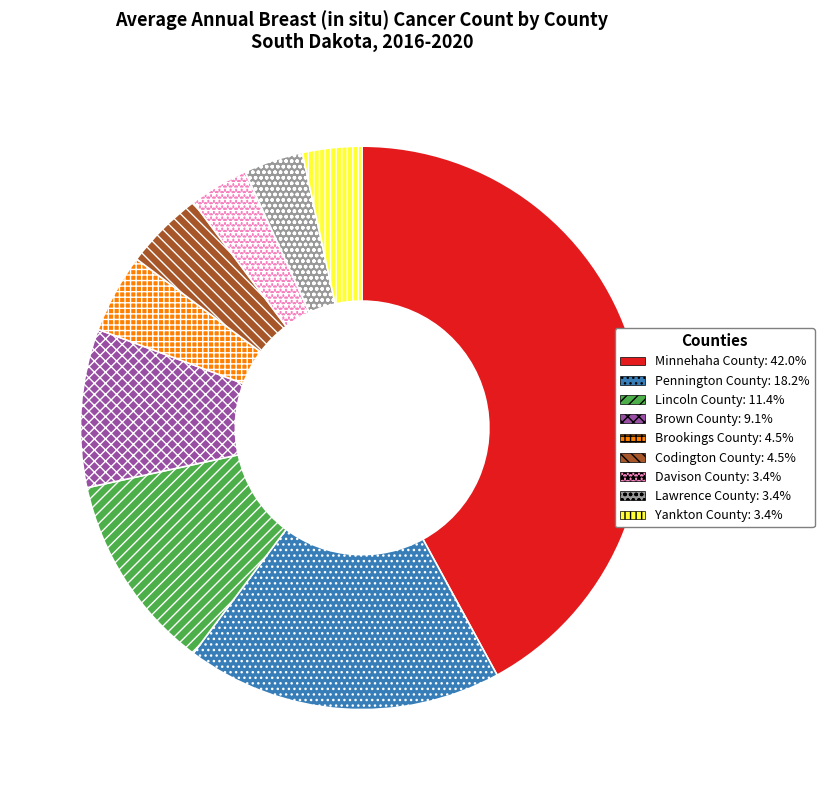

Does Codington County represent more than half of the total?

No